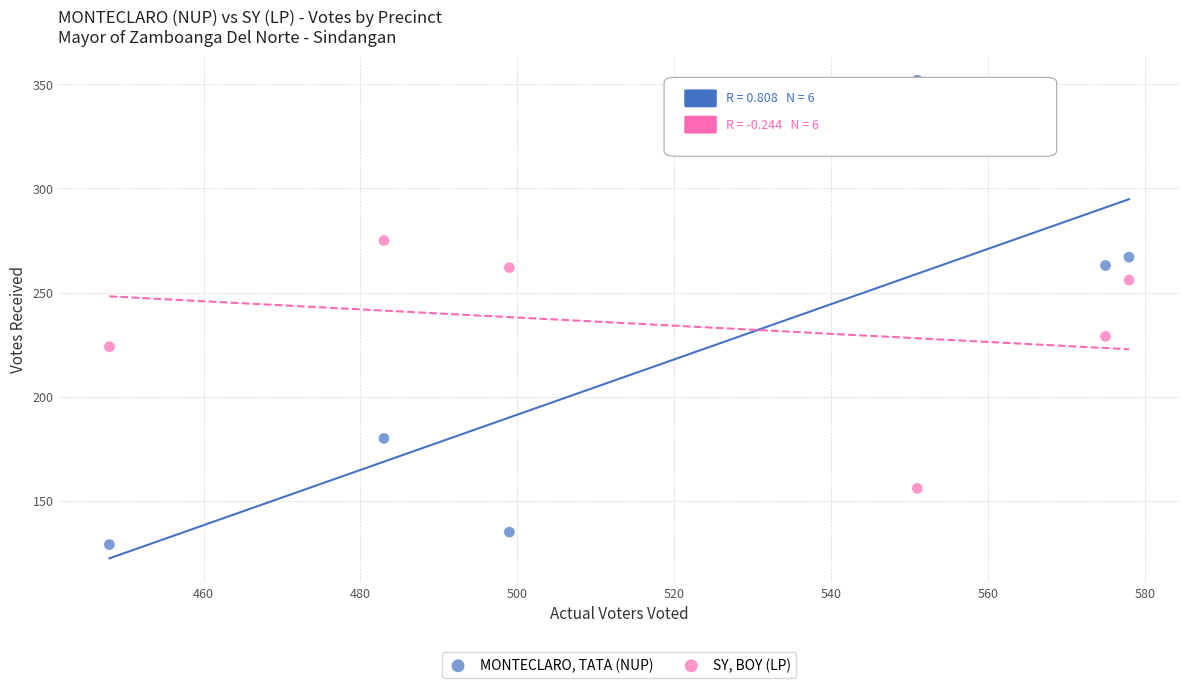

Which series has the largest Y range (max minus min)?

MONTECLARO, TATA (NUP)